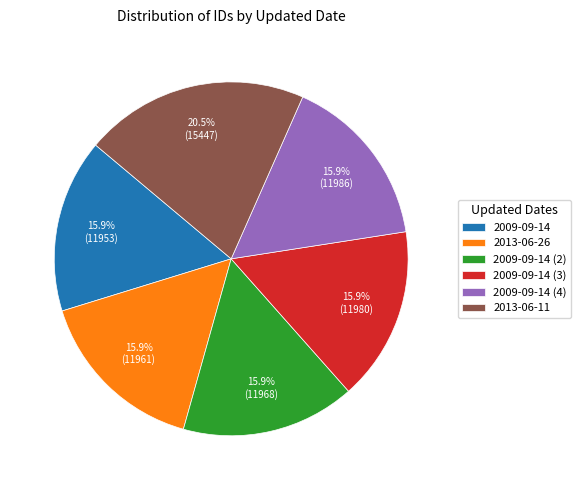

How many slices are in this pie chart?

6